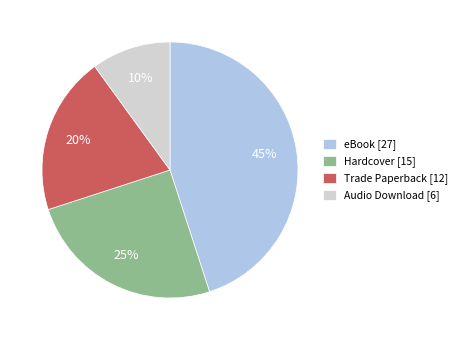

To the nearest percent, what percentage of the pie is Trade Paperback?

20%